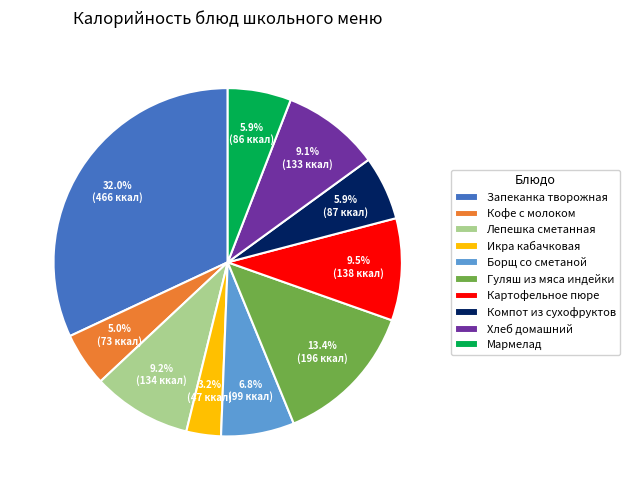

Is the sum of Лепешка сметанная and Мармелад greater than half?

No